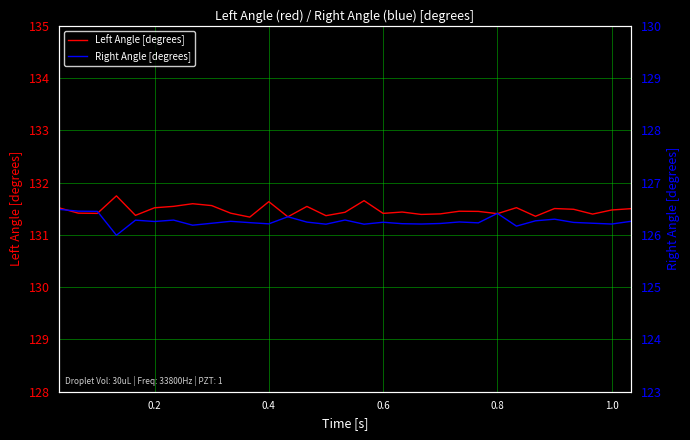

Reading right to left, list all the values displayed in this chart.

Left Angle [degrees]: 131.5	131.5	131.4	131.5	131.5	131.4	131.5	131.4	131.4	131.5	131.4	131.4	131.4	131.4	131.7	131.4	131.4	131.5	131.3	131.6	131.3	131.4	131.6	131.6	131.5	131.5	131.4	131.7	131.4	131.4	131.5
Right Angle [degrees]: 126.3	126.2	126.2	126.2	126.3	126.3	126.2	126.4	126.2	126.2	126.2	126.2	126.2	126.2	126.2	126.3	126.2	126.2	126.3	126.2	126.2	126.3	126.2	126.2	126.3	126.3	126.3	126.0	126.5	126.5	126.5